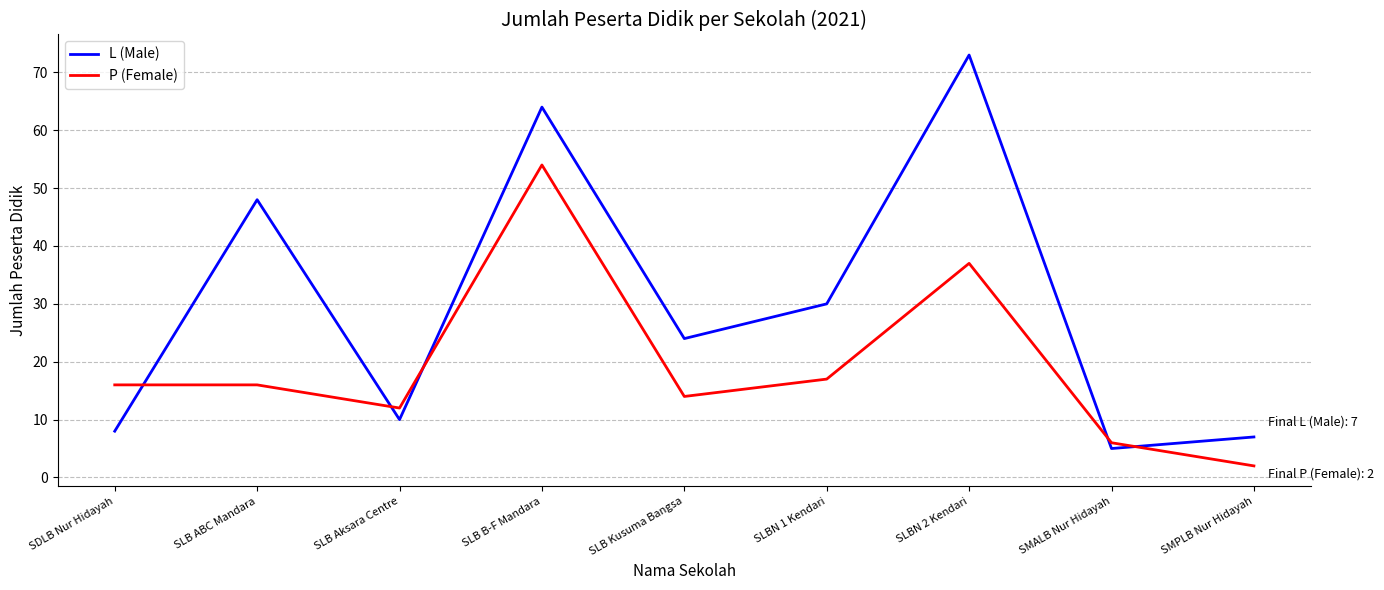

What is the sum of the L (Male) values at SLB Kusuma Bangsa and SMPLB Nur Hidayah?

31